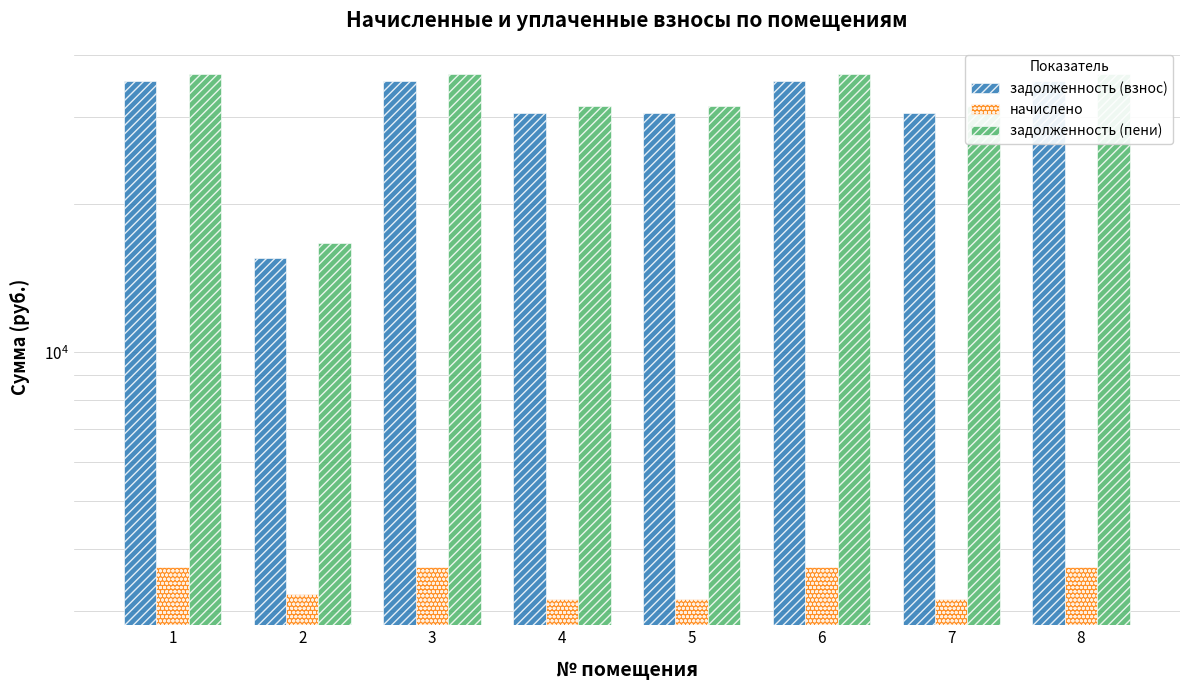

How many bars are there in total?

24